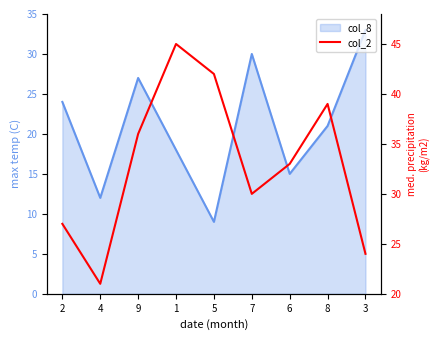

The value at 4 is 9. True or false?

False